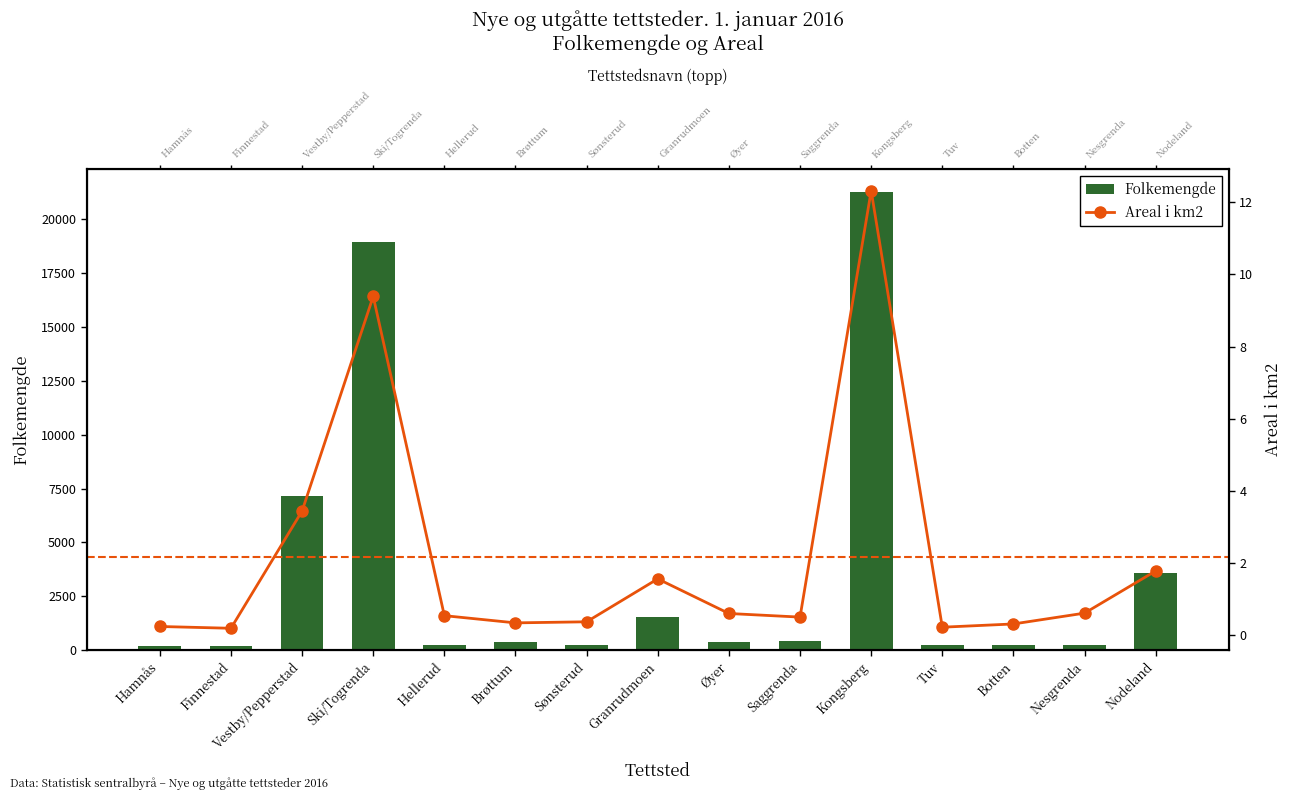

What position from the right is Brøttum?

10